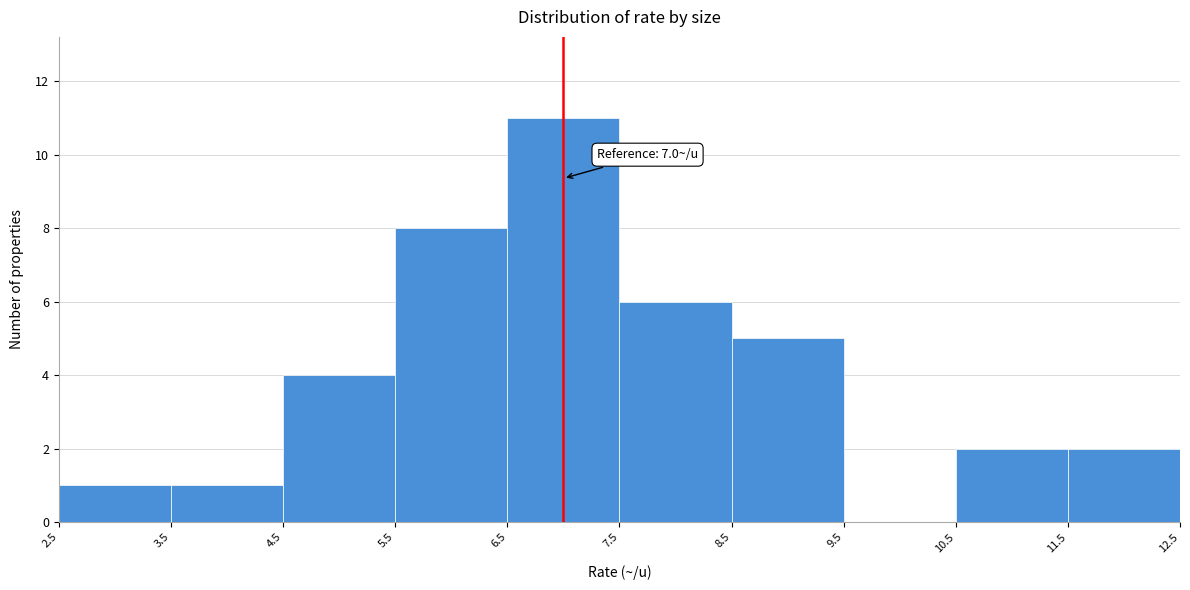

Over which range of the x-axis is the bar tallest?

6.5 to 7.5